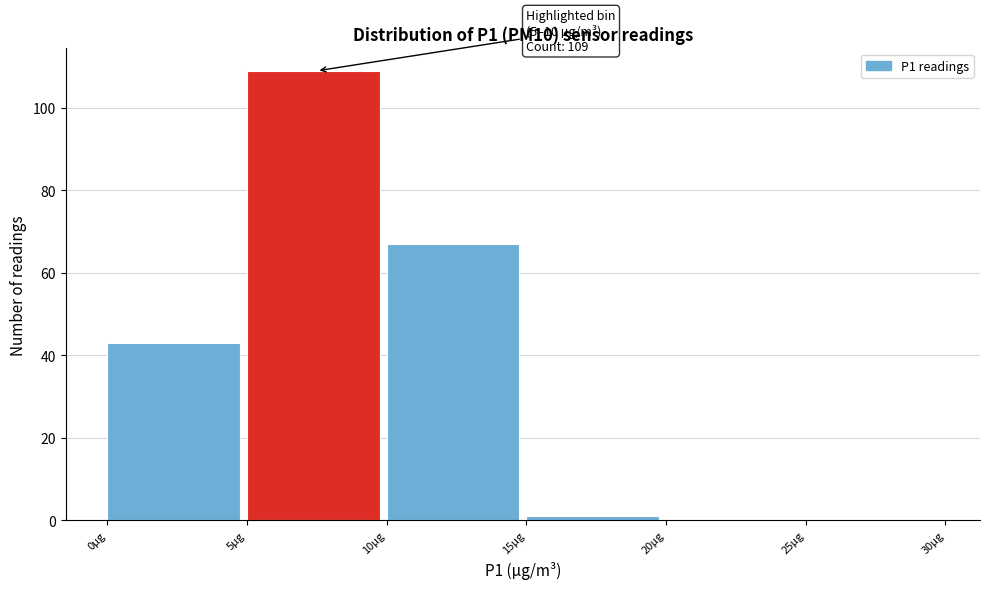

Which range on the x-axis has the tallest bar?

5 to 10